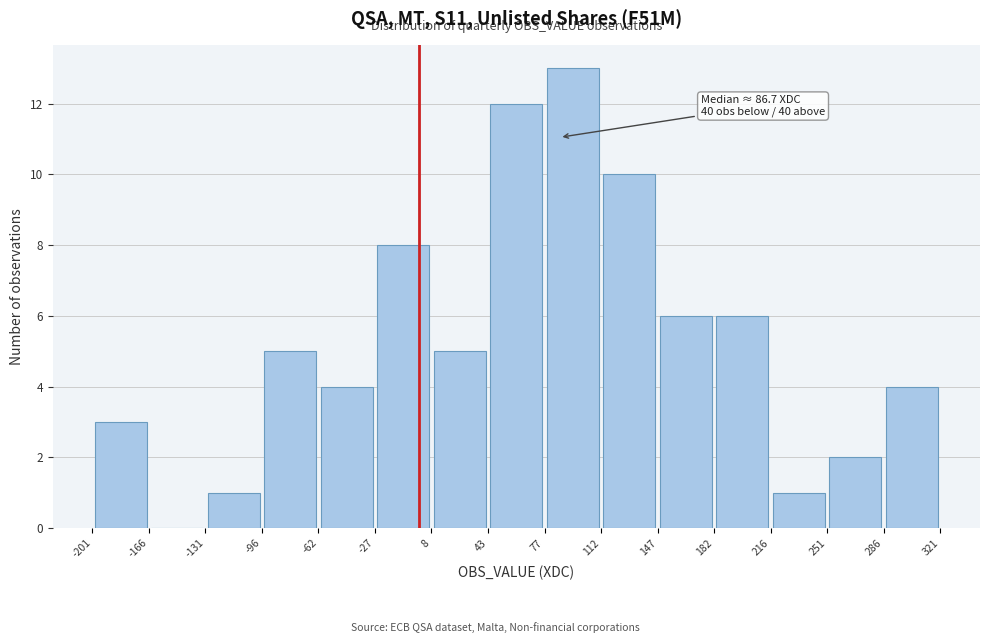

Over which range of the x-axis is the bar tallest?

77 to 112